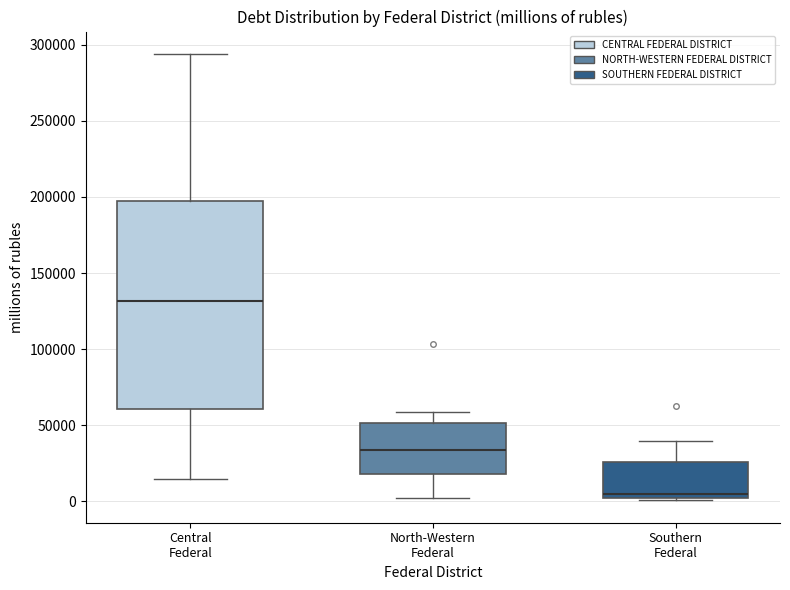

Which box's median line is the highest?

Central Federal